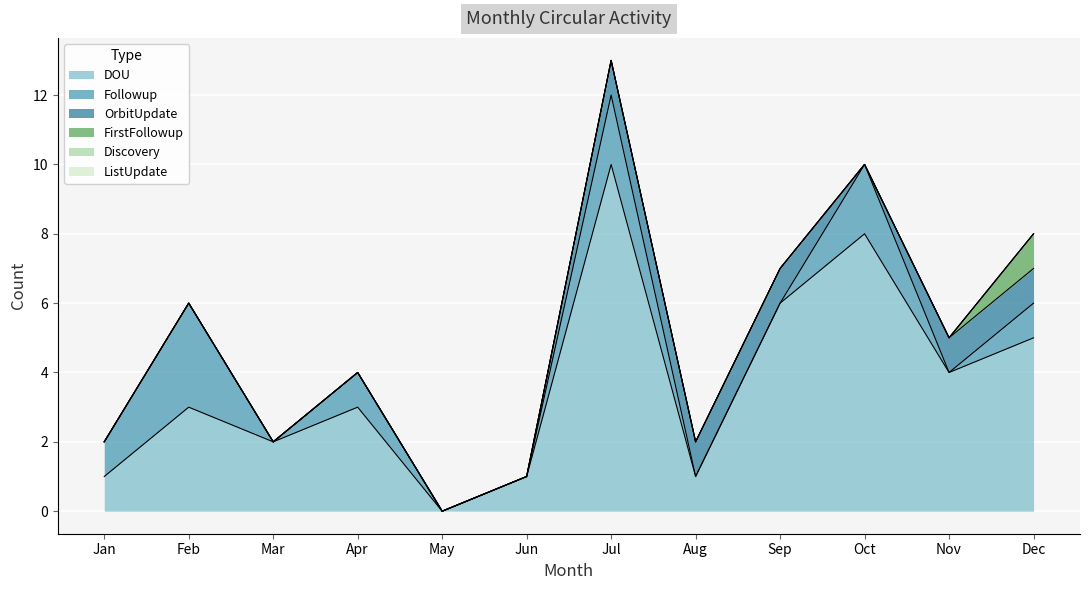

Which category has the lowest value in the Followup series?

Mar